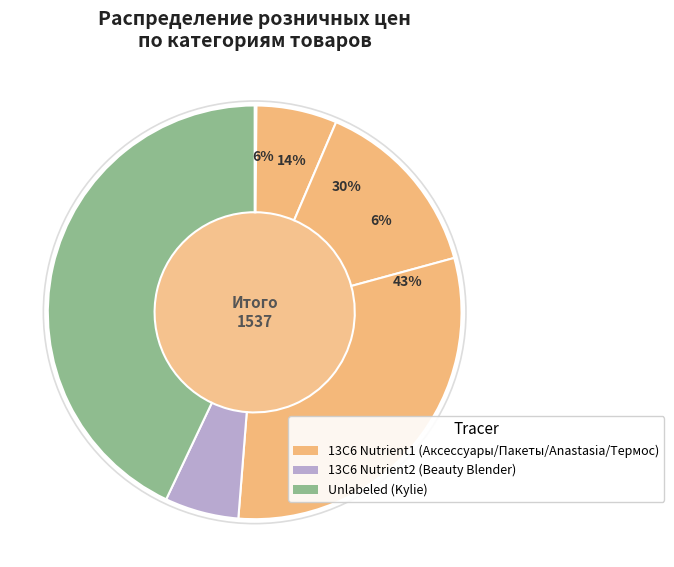

Is there any slice that represents more than half of the pie?

No